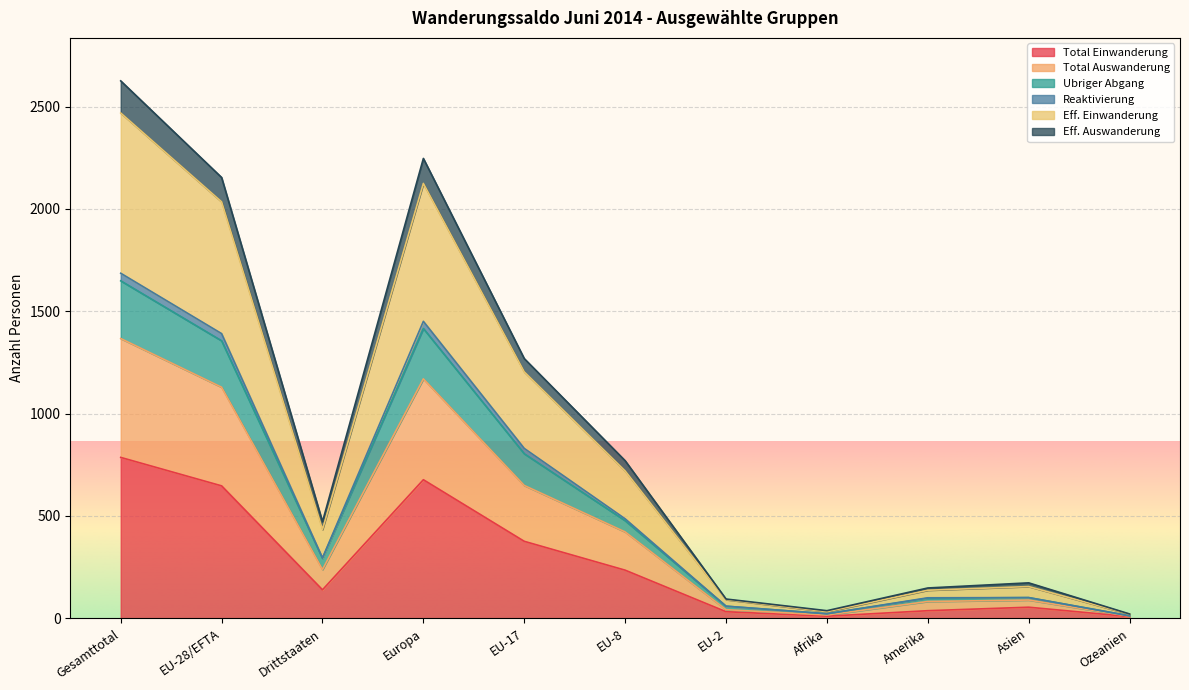

Which series changed the most between Drittstaaten and EU-8?

Eff. Einwanderung